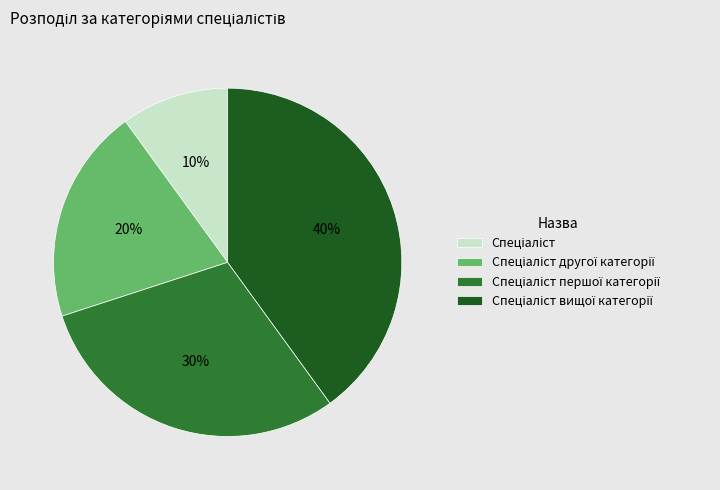

Is there a majority slice in this chart?

No